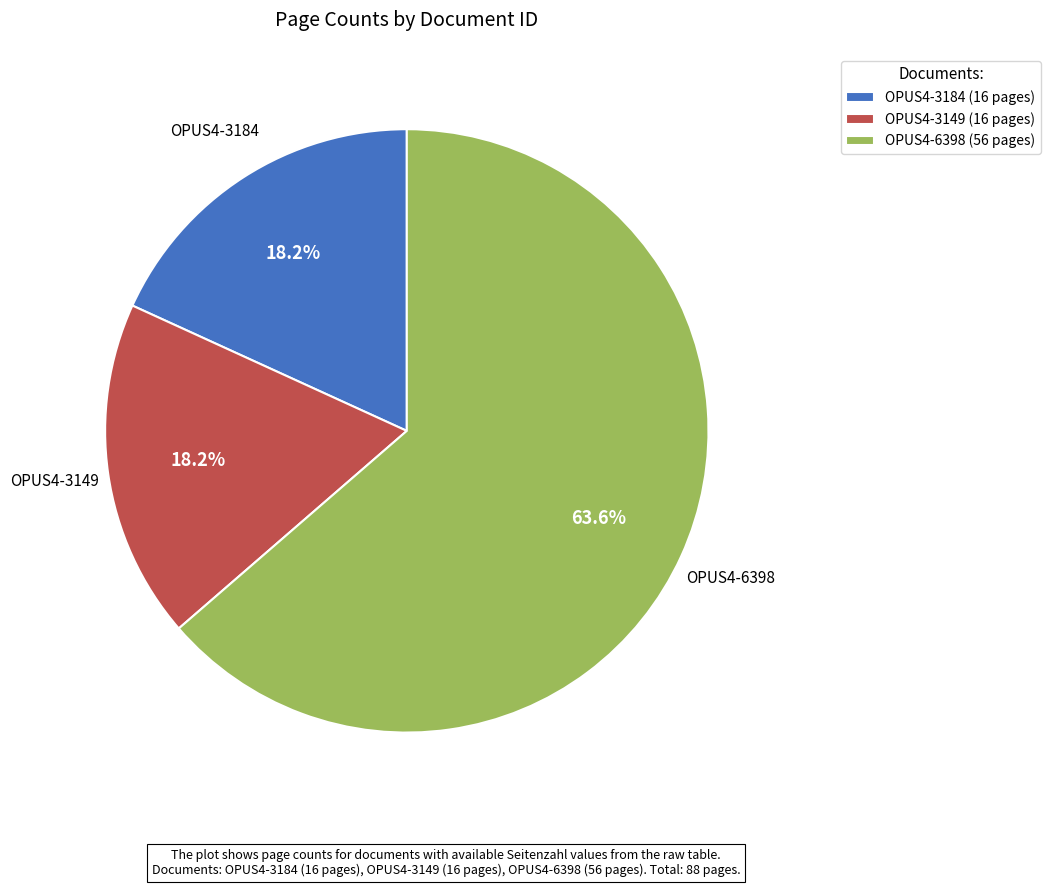

How many segments does this pie chart have?

3